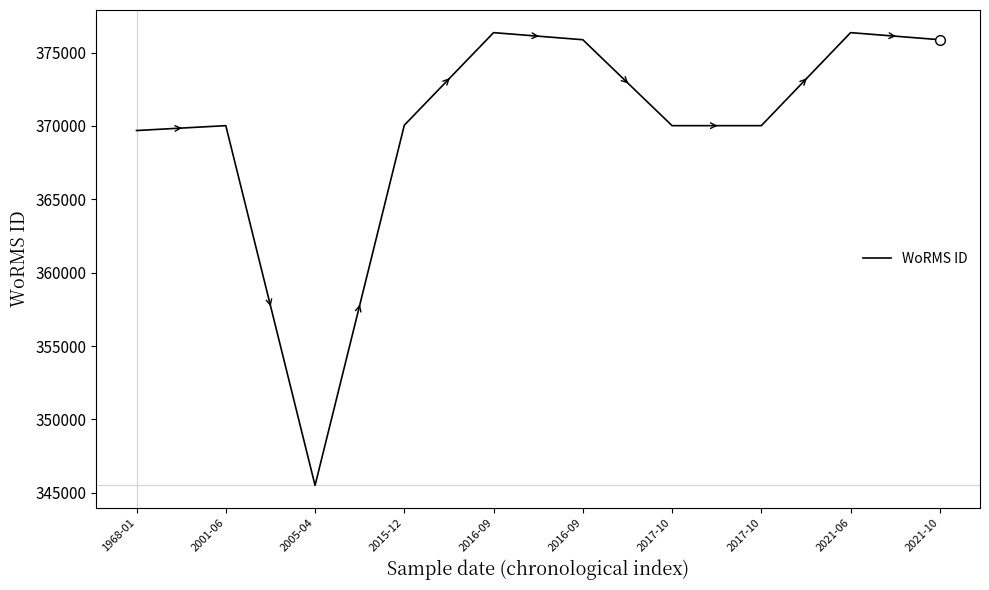

How many lines are shown in the chart?

1